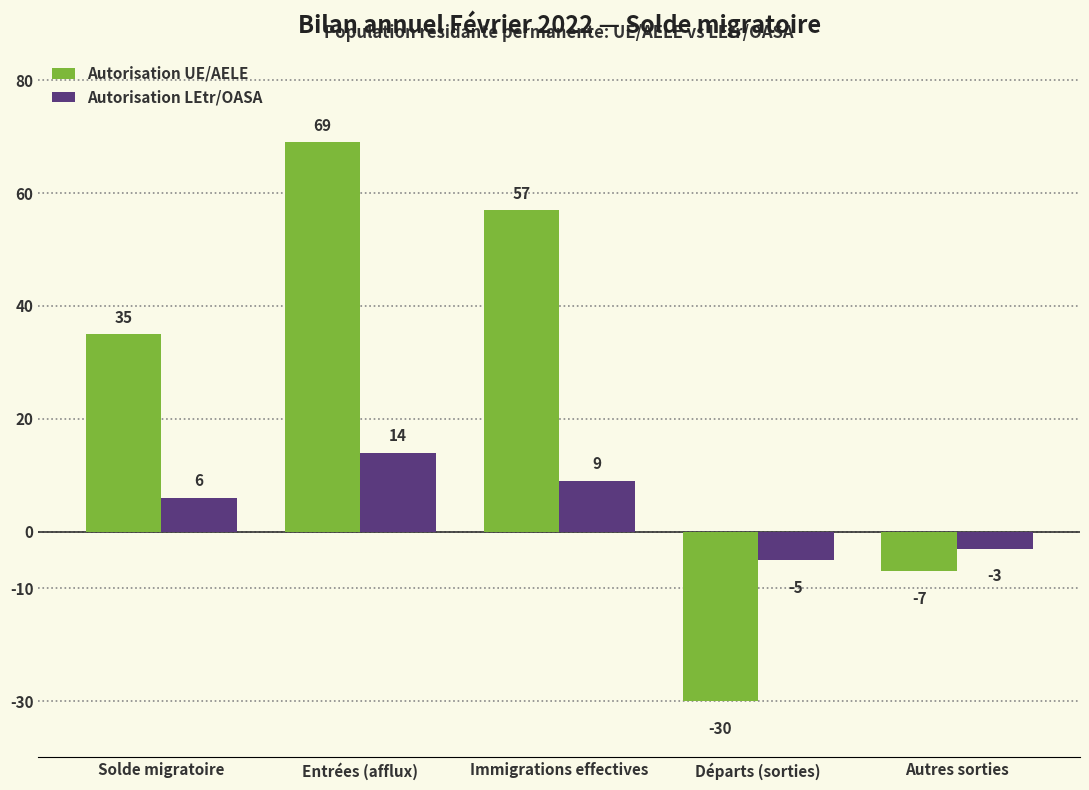

What is the difference between the Autorisation LEtr/OASA values at Autres sorties and Entrées (afflux)?

17